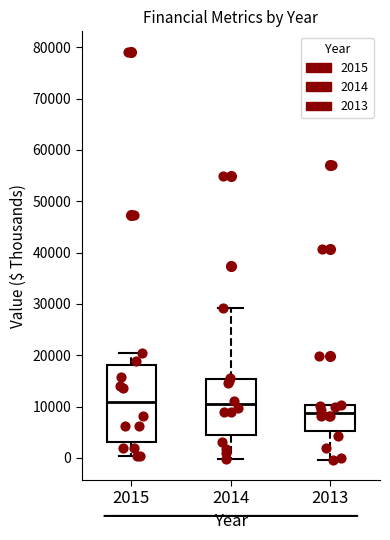

Which box has the lowest median line?

2013